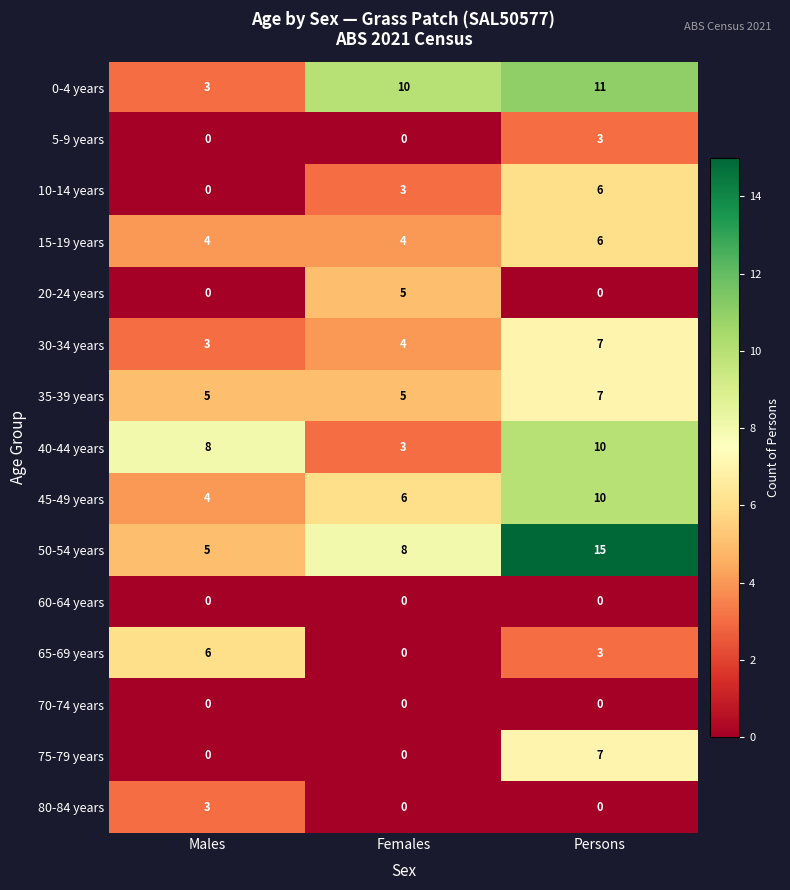

Count the 35-39 years values in the range 5 to 7.

3